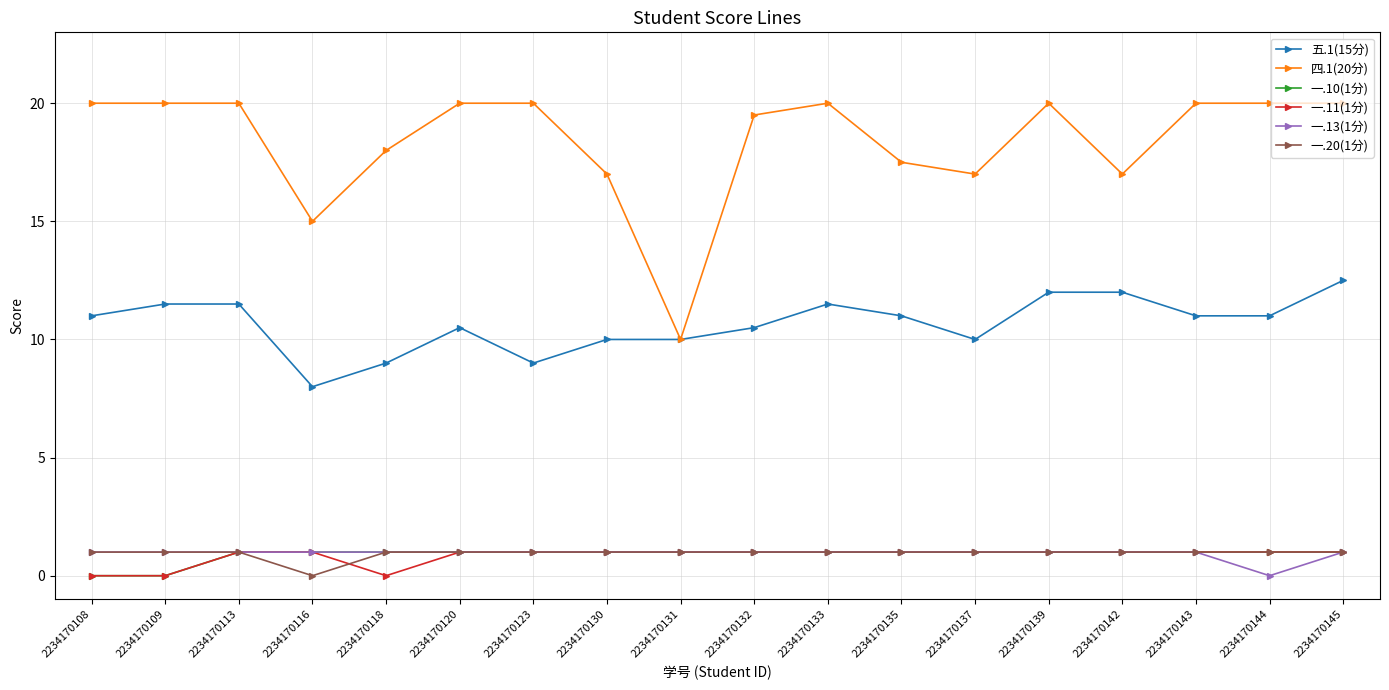

True or false: 一.11(1分) and 五.1(15分) cross at least once.

False